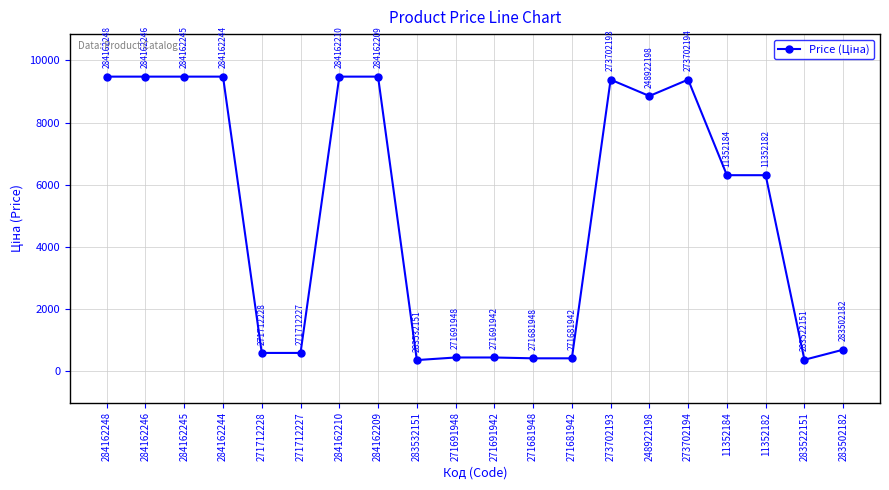

At which label does the data first exceed 6308?

284162248